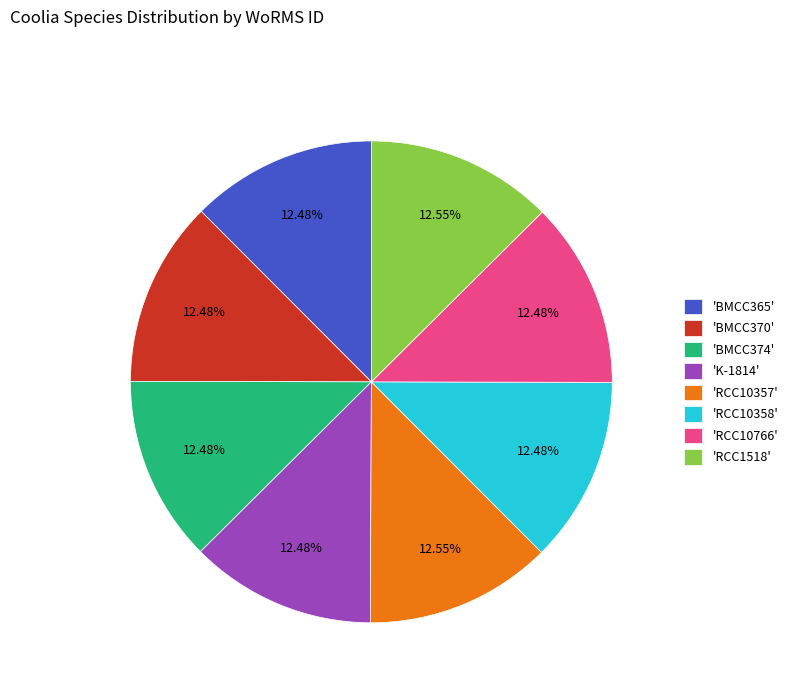

What is the ratio of the value at 'BMCC365' to the value at 'RCC10358'?

1.0